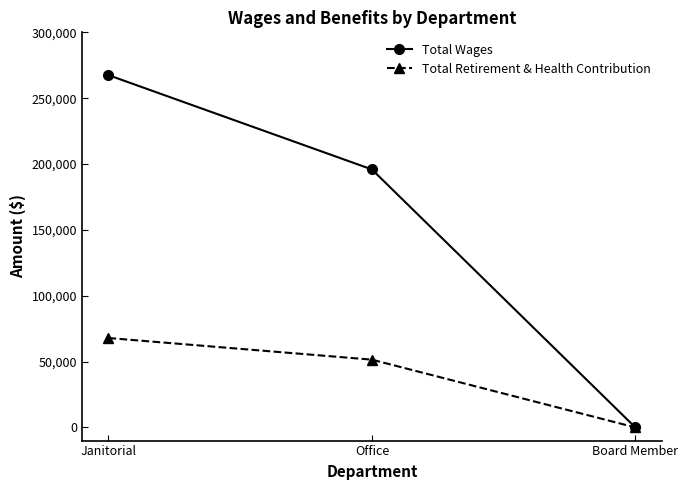

Reading right to left, list all the values displayed in this chart.

Total Wages: 0	195891	267499
Total Retirement & Health Contribution: 0	51445	67884